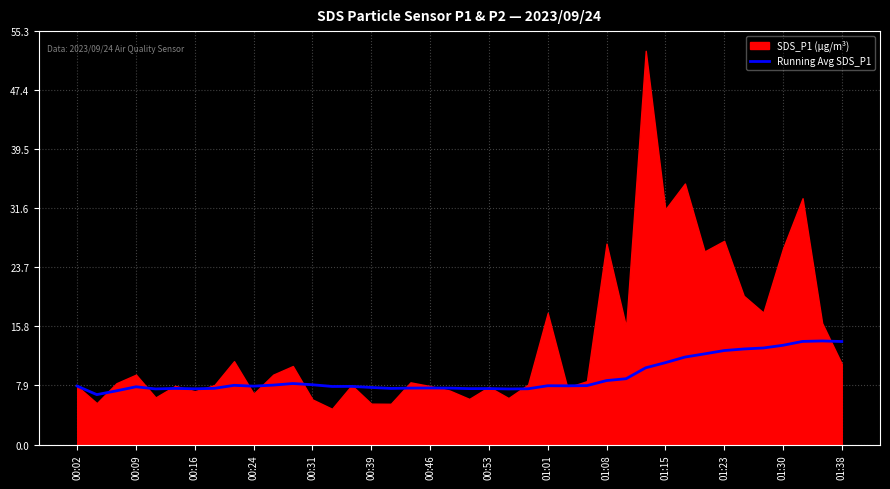

Is it true that the value at 32 is 16.0?

False